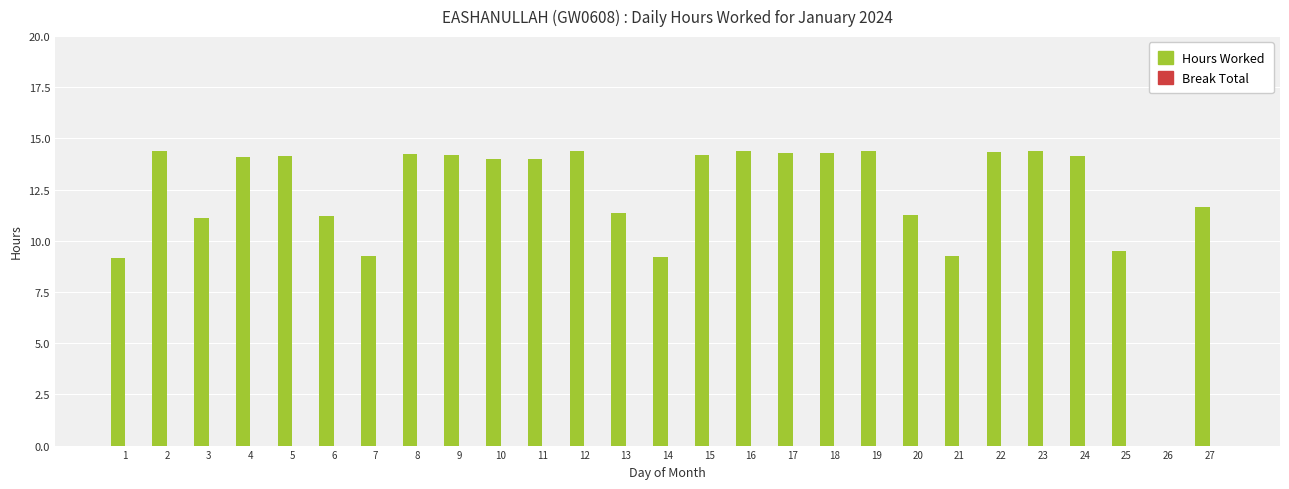

What is the sum of all values?

330.9